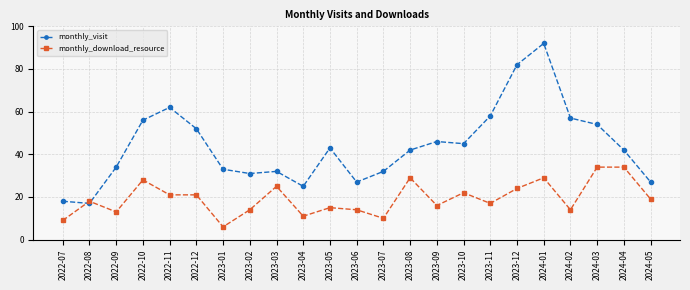

Reading right to left, extract all data points from this chart.

monthly_visit: 2024-05=27	2024-04=42	2024-03=54	2024-02=57	2024-01=92	2023-12=82	2023-11=58	2023-10=45	2023-09=46	2023-08=42	2023-07=32	2023-06=27	2023-05=43	2023-04=25	2023-03=32	2023-02=31	2023-01=33	2022-12=52	2022-11=62	2022-10=56	2022-09=34	2022-08=17	2022-07=18
monthly_download_resource: 2024-05=19	2024-04=34	2024-03=34	2024-02=14	2024-01=29	2023-12=24	2023-11=17	2023-10=22	2023-09=16	2023-08=29	2023-07=10	2023-06=14	2023-05=15	2023-04=11	2023-03=25	2023-02=14	2023-01=6	2022-12=21	2022-11=21	2022-10=28	2022-09=13	2022-08=18	2022-07=9